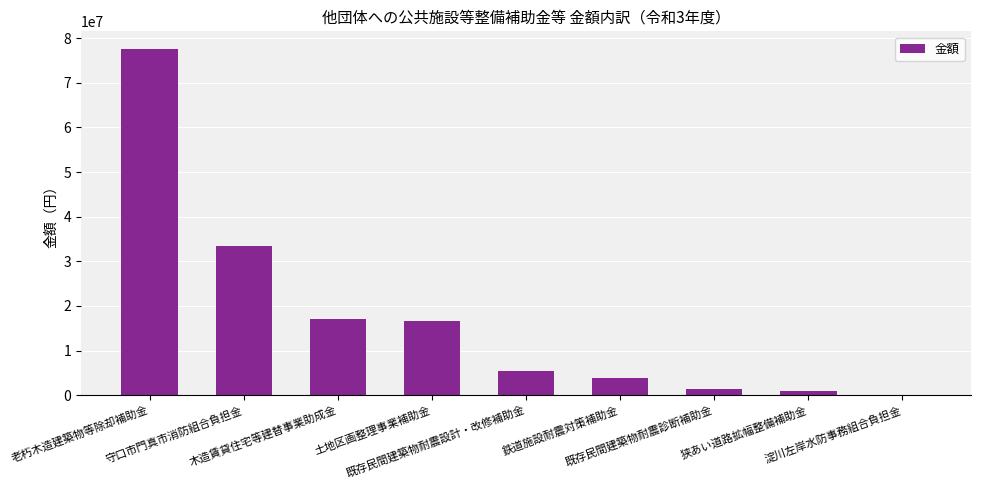

What is the change in value from 木造賃貸住宅等建替事業助成金 to 鉄道施設耐震対策補助金?

-13254000